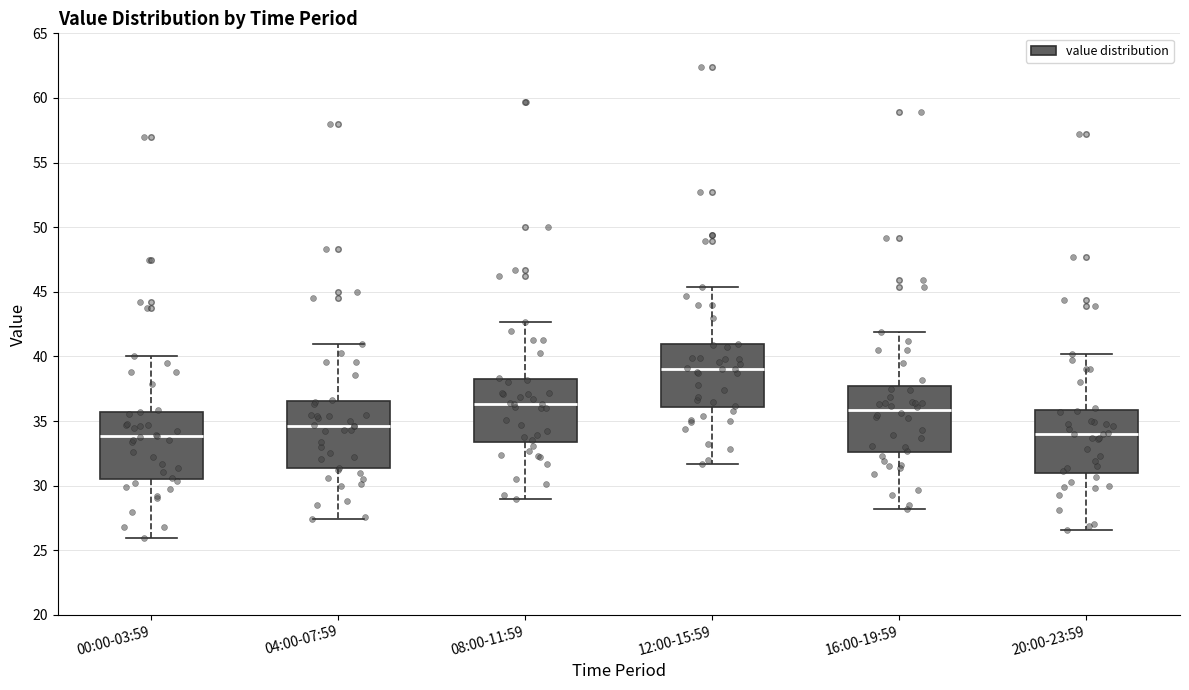

Reading left to right, transcribe this box plot: for each box, give where its median line is, the range the box spans, and where its two whiskers end, as read against the y-axis. The values are not printed on the chart, so give them approximately, as read against the axis.

00:00-03:59: median 34.0, box 30.5 to 35.5, whiskers 26.0 to 40.0
04:00-07:59: median 34.5, box 31.5 to 36.5, whiskers 27.5 to 41.0
08:00-11:59: median 36.5, box 33.5 to 38.0, whiskers 29.0 to 42.5
12:00-15:59: median 39.0, box 36.0 to 41.0, whiskers 31.5 to 45.5
16:00-19:59: median 36.0, box 32.5 to 37.5, whiskers 28.0 to 42.0
20:00-23:59: median 34.0, box 31.0 to 36.0, whiskers 26.5 to 40.0